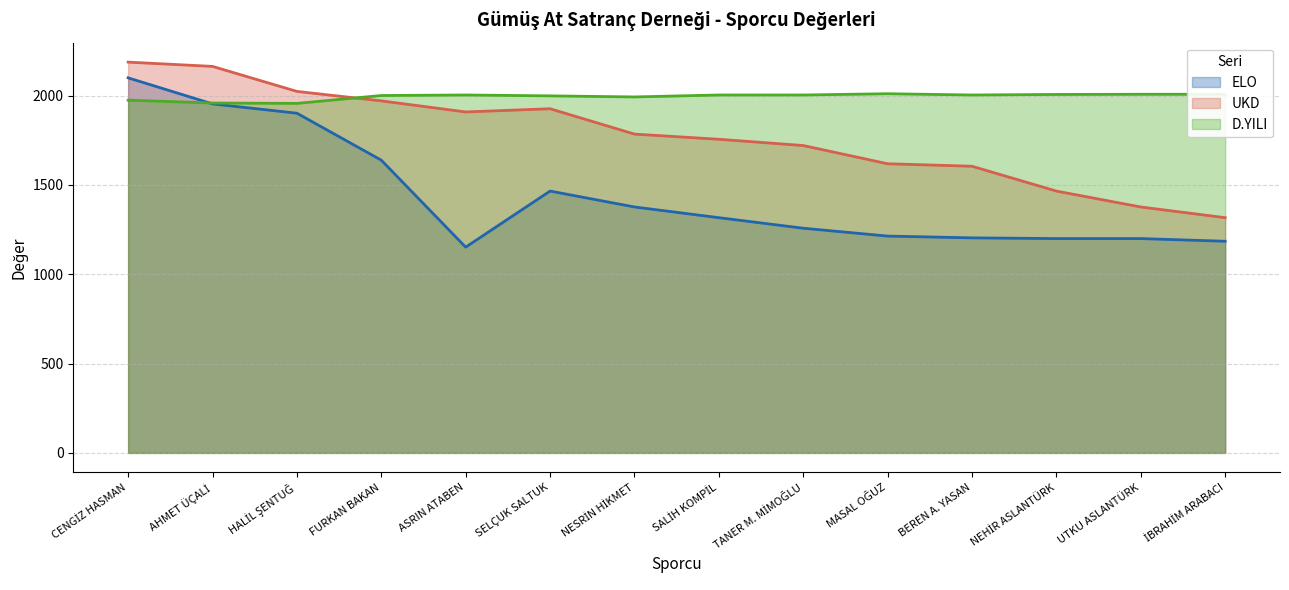

Is it true that D.YILI equals 1999 at SELÇUK SALTUK?

True